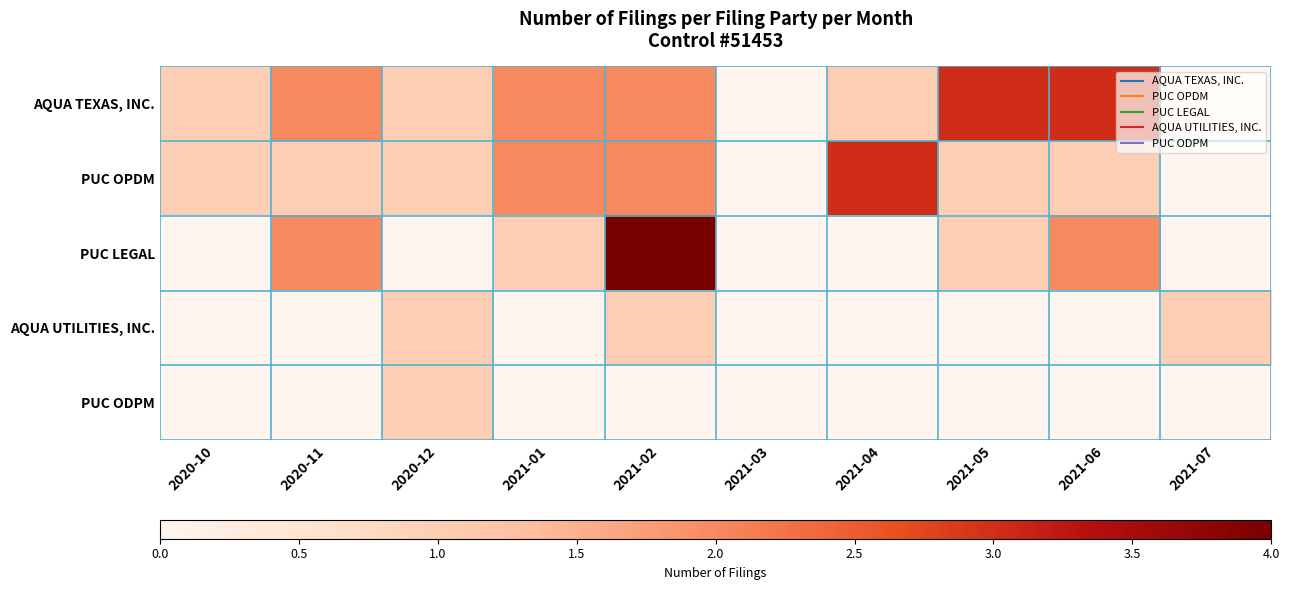

Between 2021-07 and 2021-05, which is larger?

2021-05